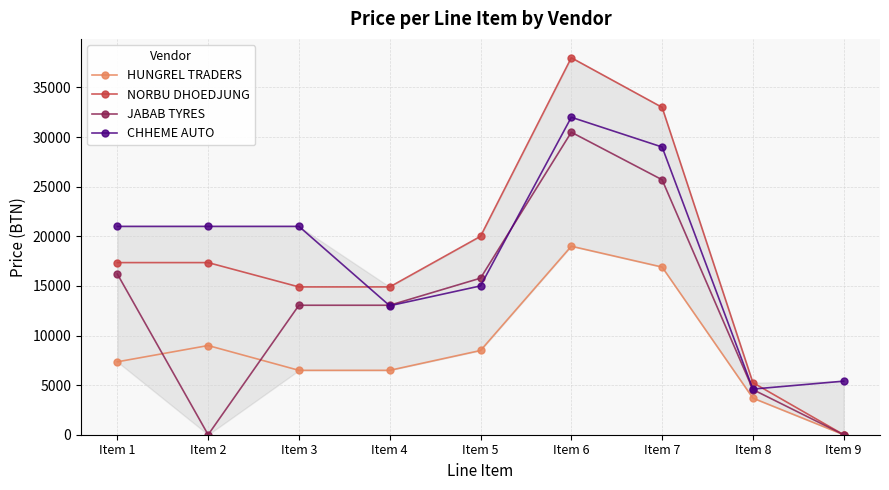

Which series ends up on top after the final intersection of CHHEME AUTO and JABAB TYRES?

CHHEME AUTO